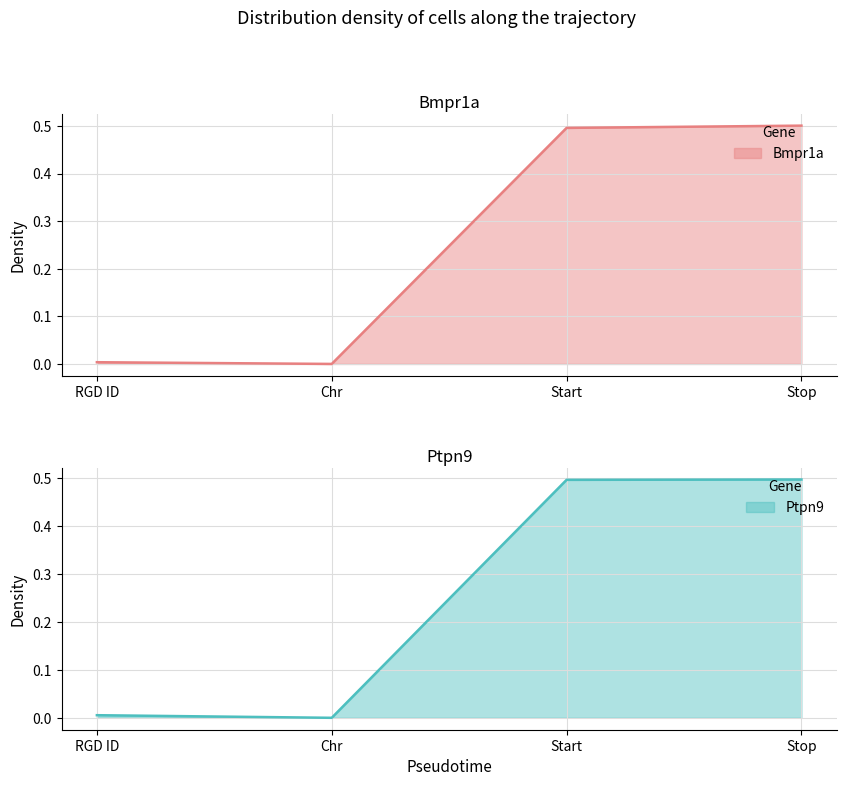

How many intersections are there between Bmpr1a and Ptpn9?

3